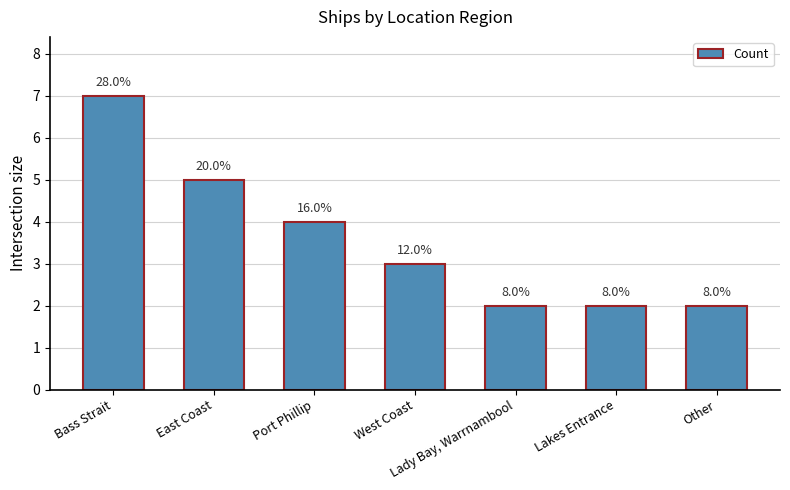

How many bars are there in total?

7